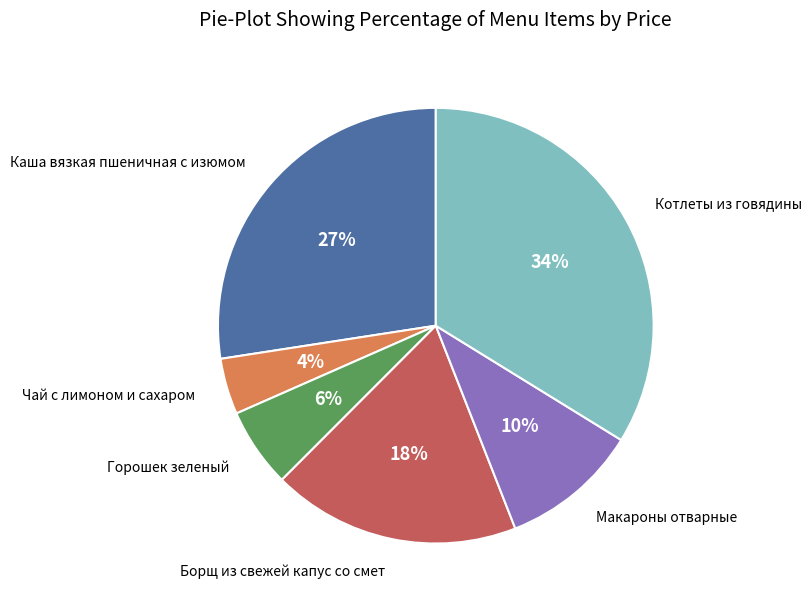

Does any single category account for the majority?

No